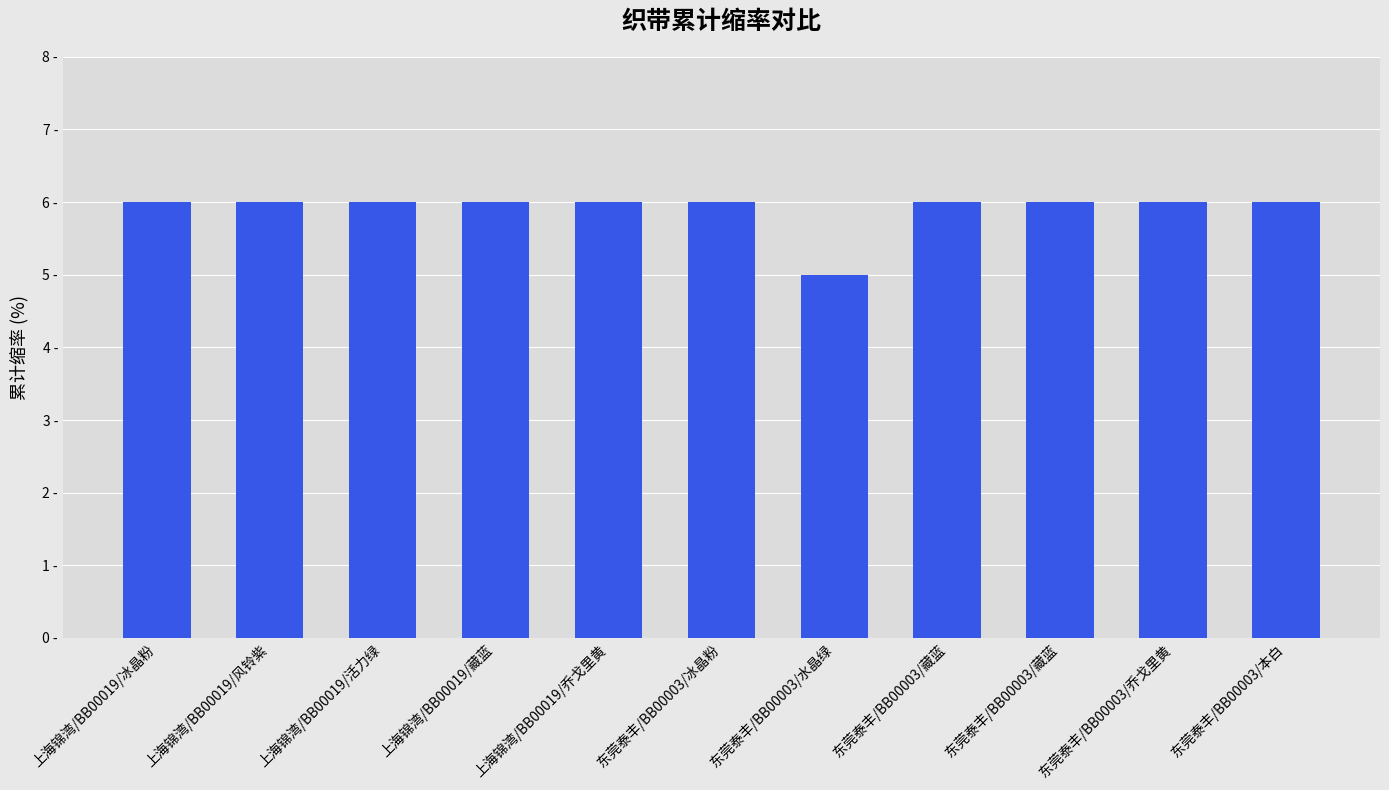

Count the values in the range 6 to 7.

10